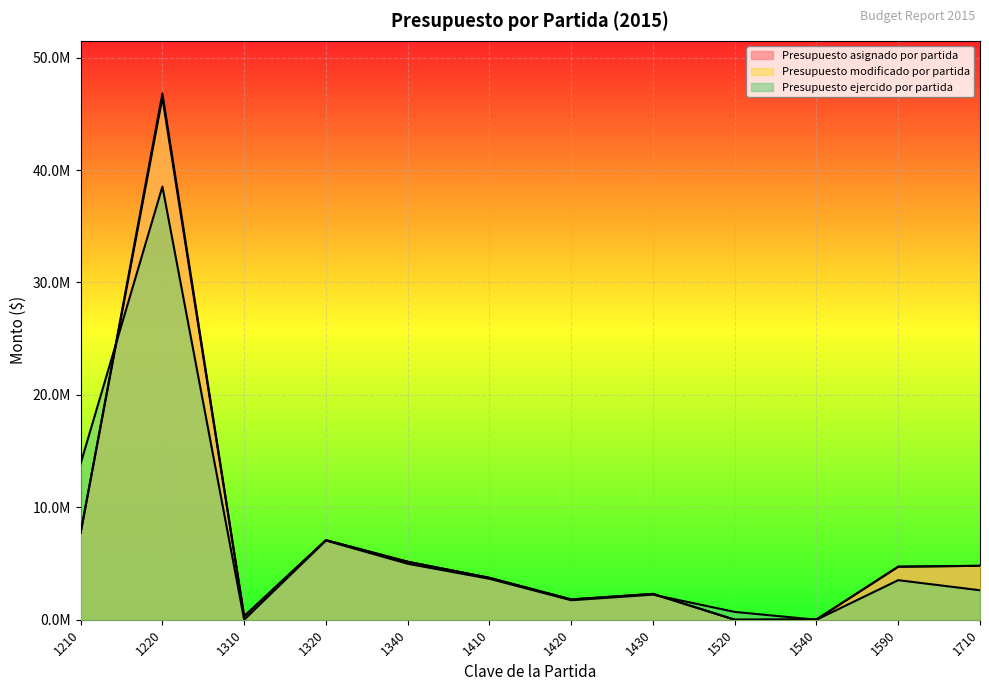

Is the value of Presupuesto modificado por partida at 1540 greater than the value of Presupuesto ejercido por partida at 1310?

Yes